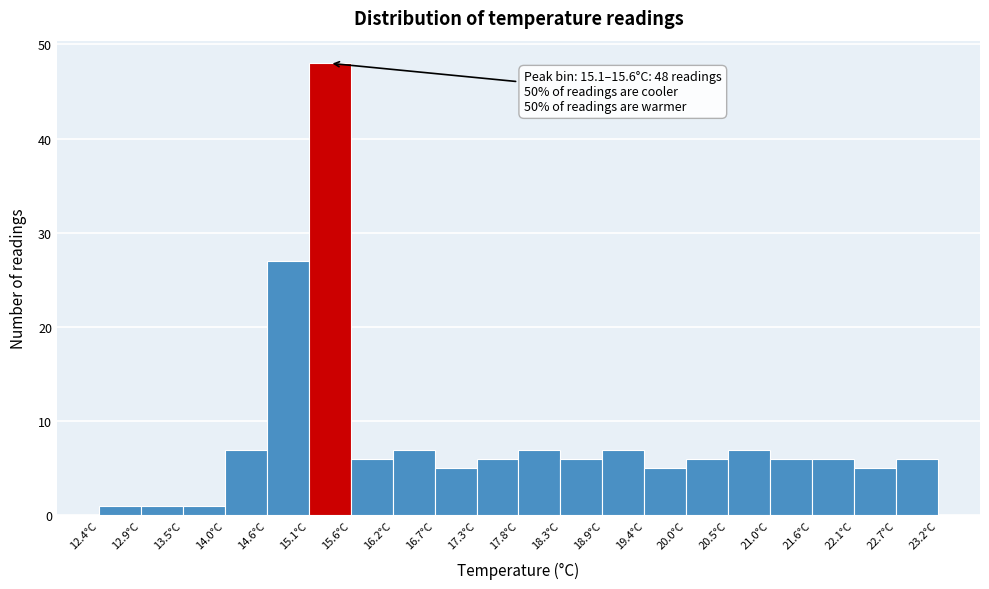

Which range on the x-axis has the tallest bar?

15.10 to 15.64